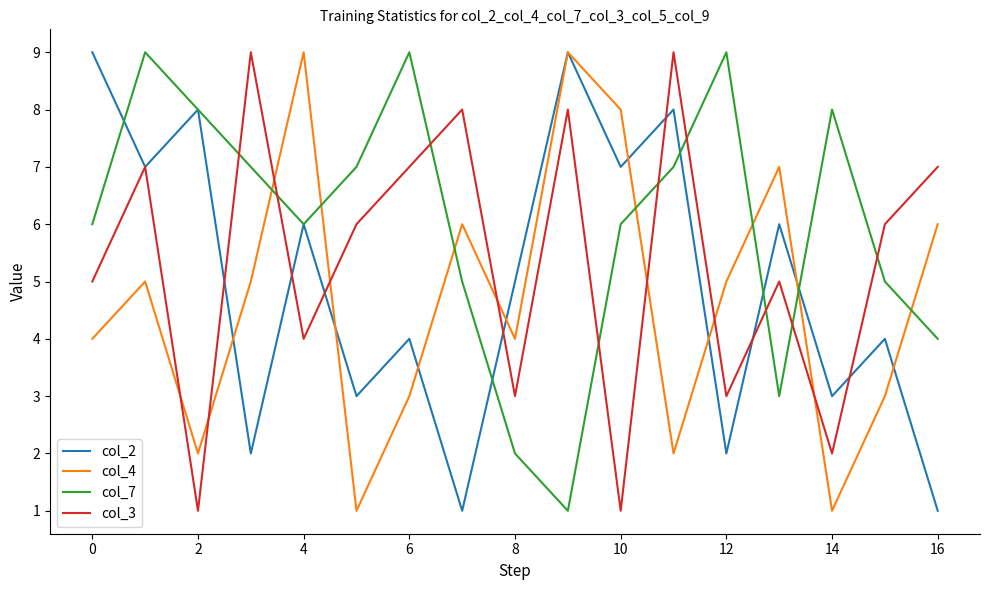

Rank the series by their average value, from lowest to highest.

col_4, col_2, col_3, col_7